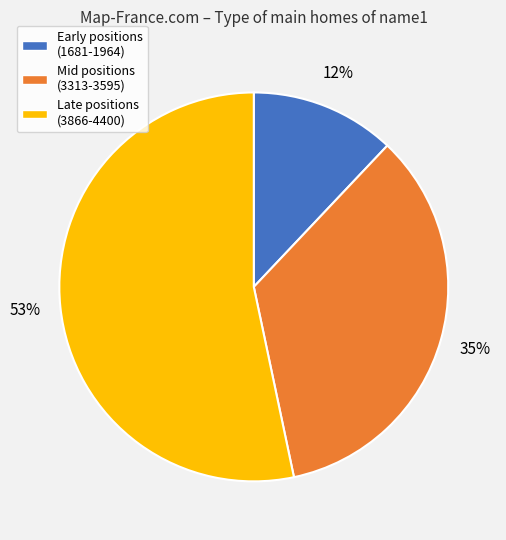

Is there a majority slice in this chart?

Yes